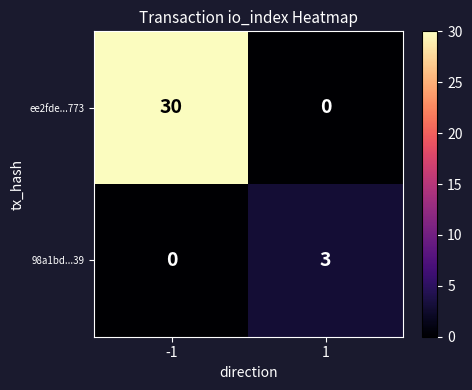

At which category is the sum across all series the highest?

-1